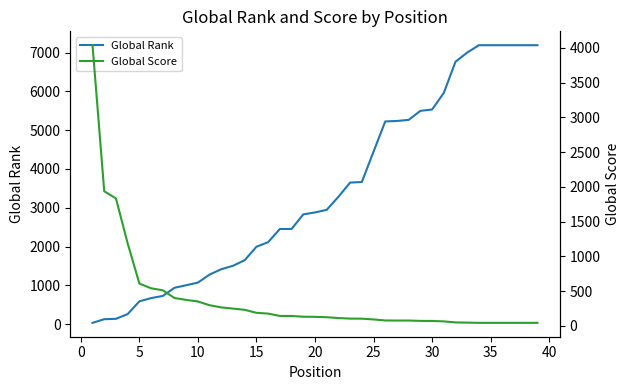

The value of Global Rank at 10 is 419. True or false?

False